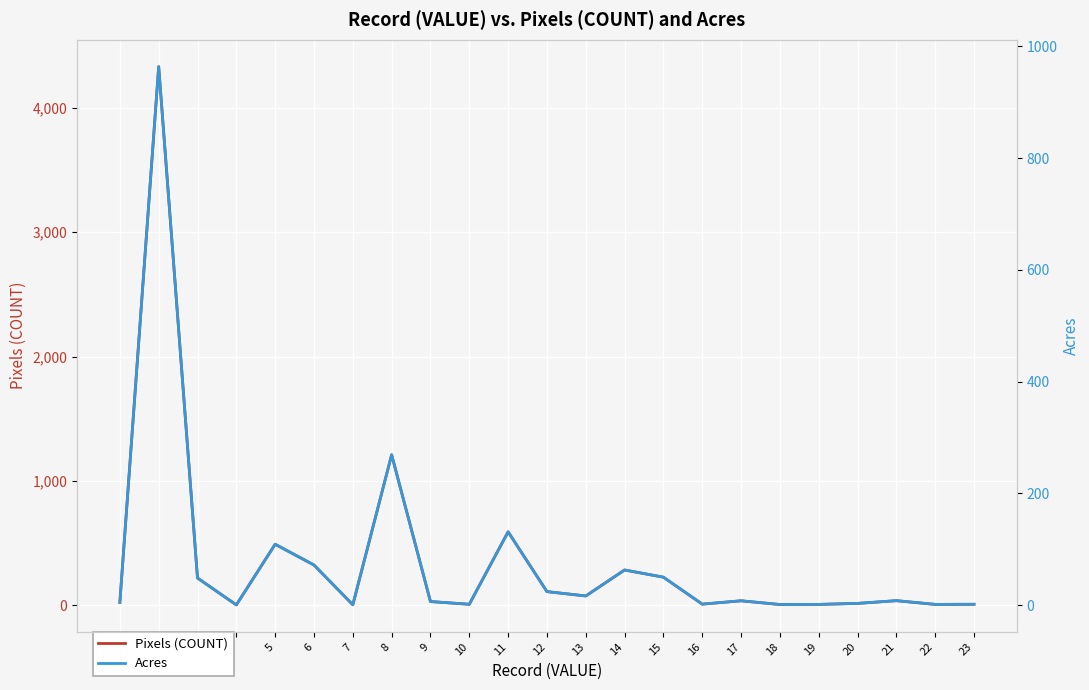

What is the sum of the Acres values at 11 and 22?

132.1